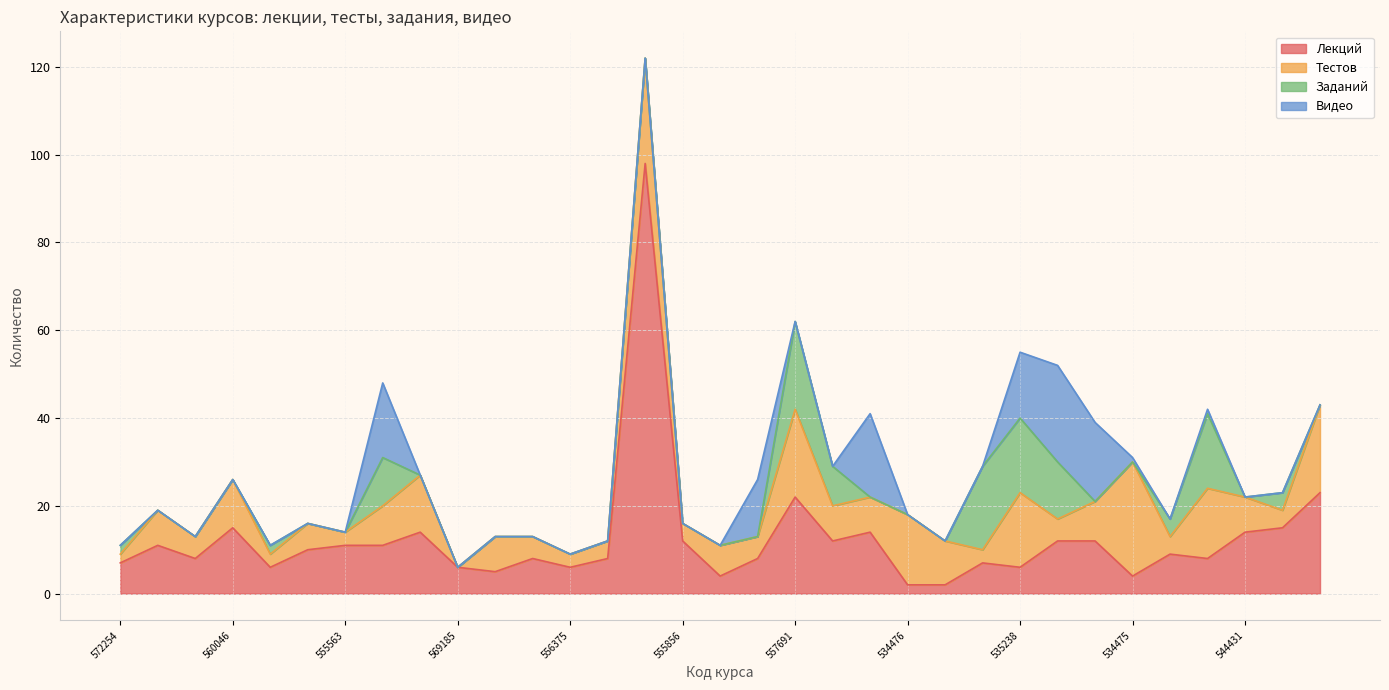

What is the difference between the maximum and minimum values in the Тестов series?

26